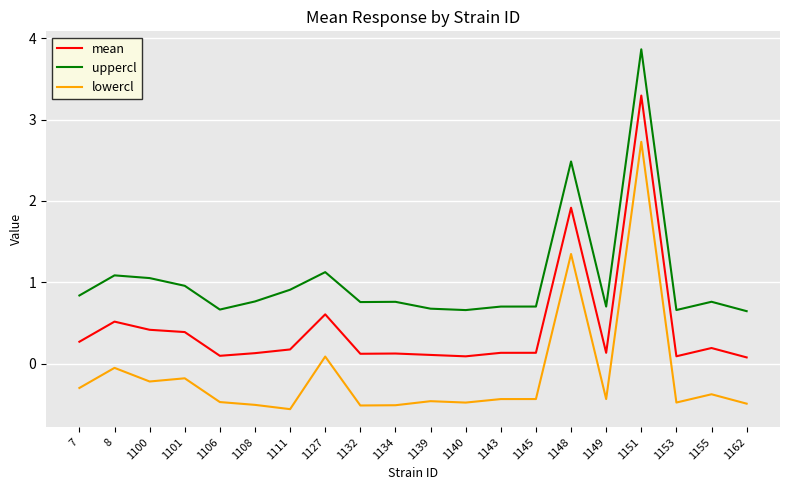

Which series changed the most between 1106 and 1127?

lowercl